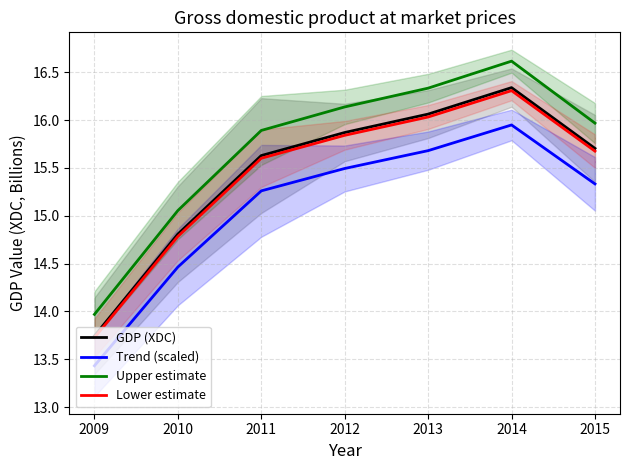

What is the difference between the highest and lowest values at 2009?

0.5